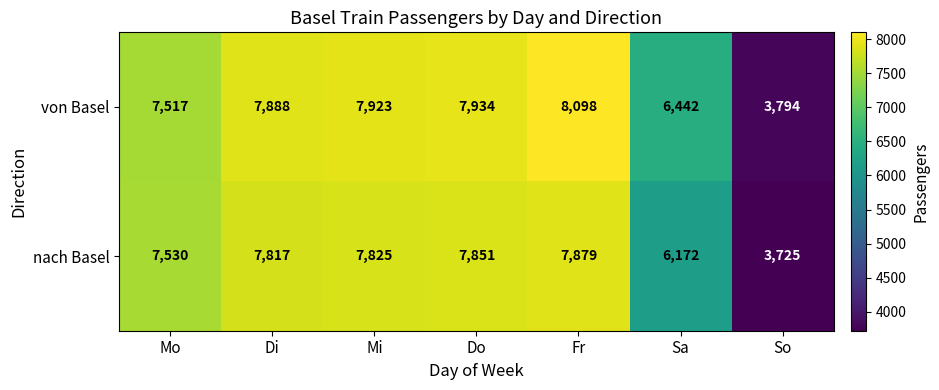

What is the difference between the highest and lowest values at Sa?

270